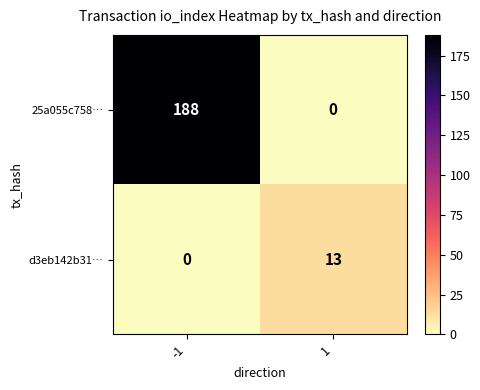

Which series has the largest total across all categories?

25a055c758…